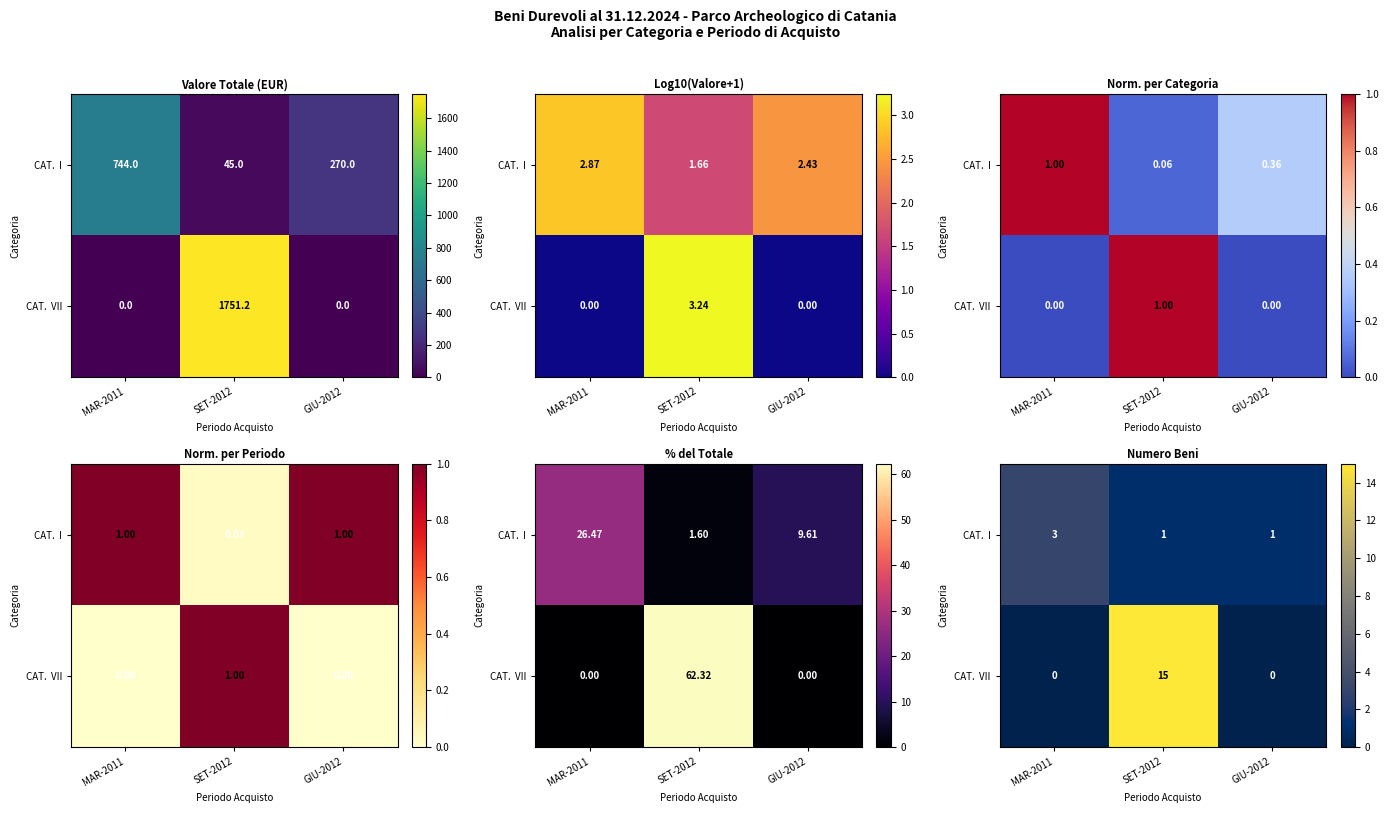

Which has a higher value, SET-2012 or GIU-2012?

SET-2012